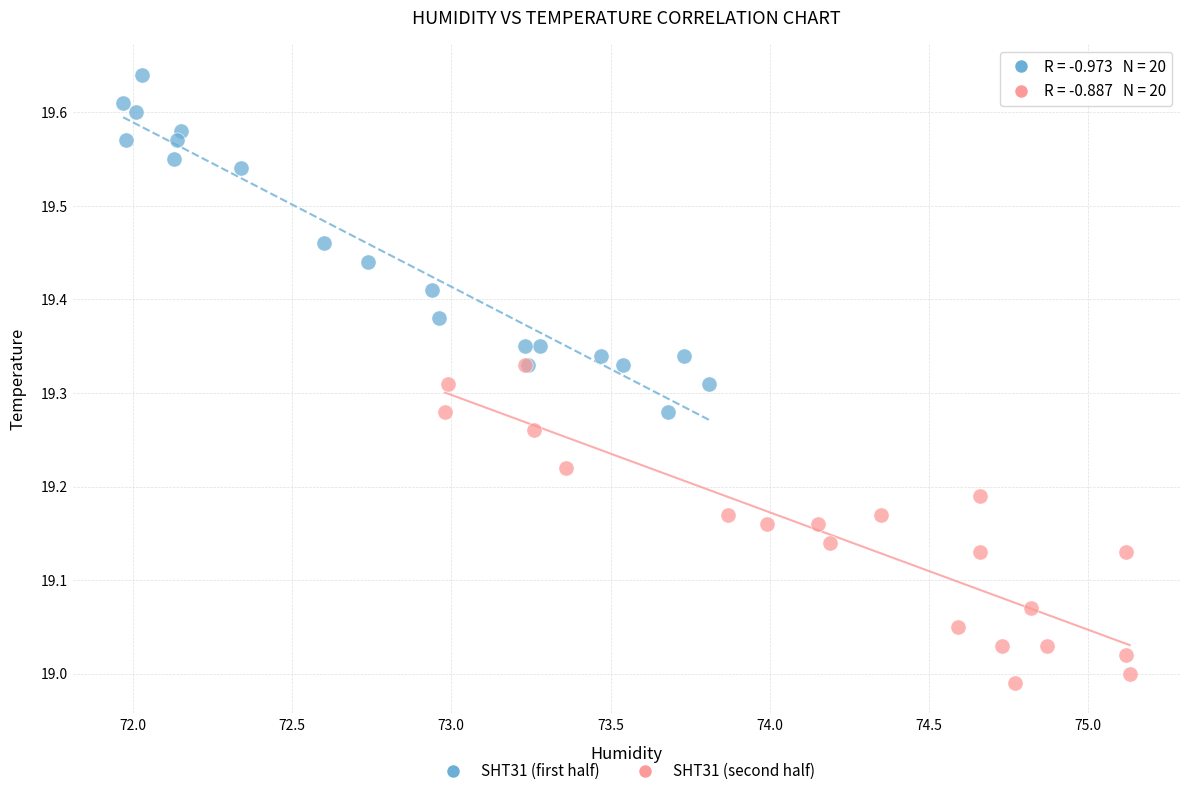

Which series has the largest Y range (max minus min)?

SHT31 (first half)